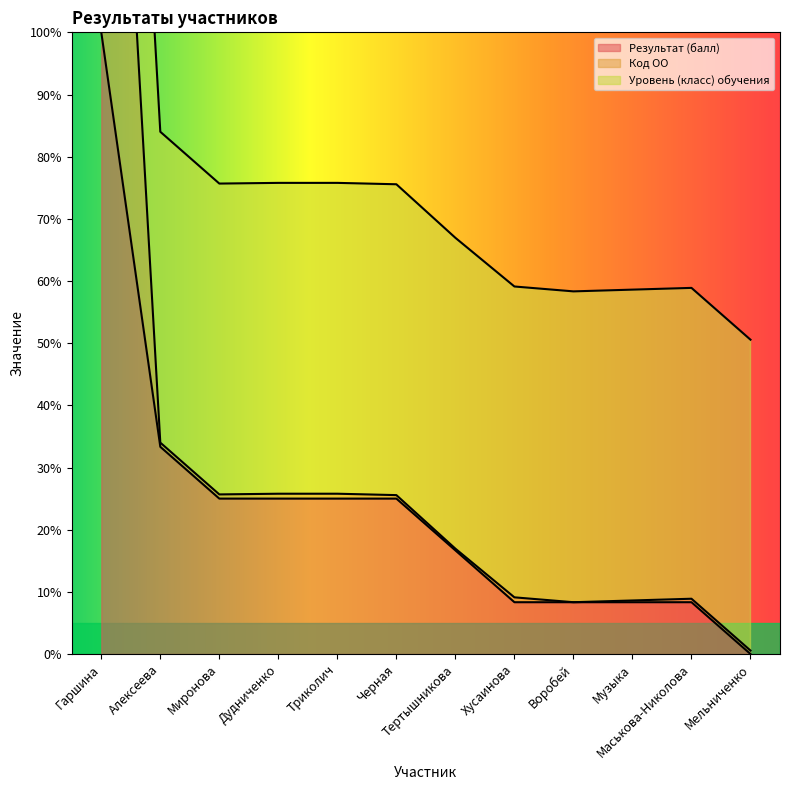

Which has a higher value, Хусаинова or Гаршина?

Гаршина